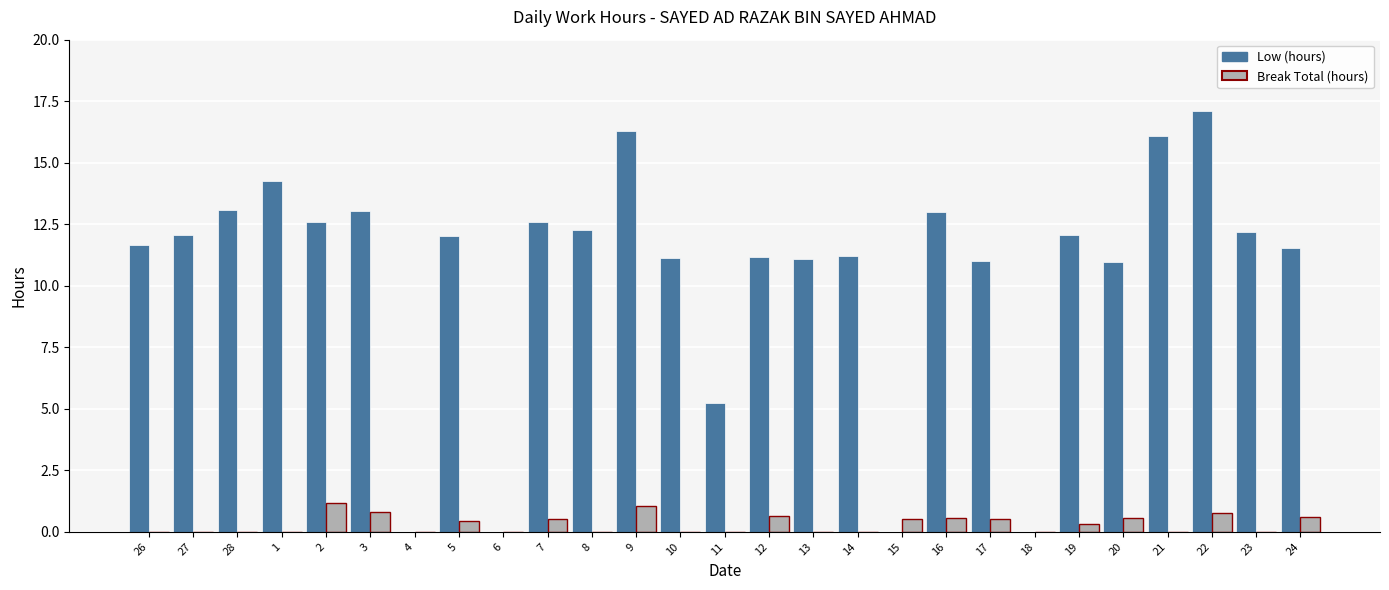

Count the number of categories in the chart.

27